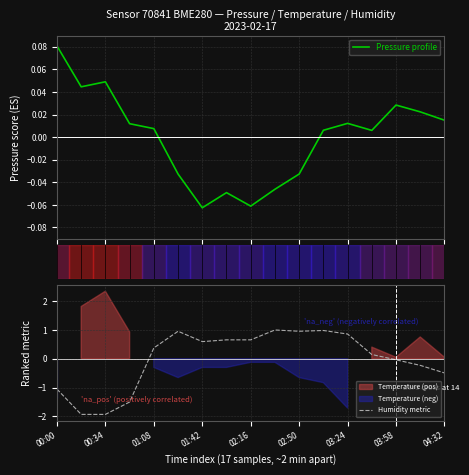

The Humidity metric series shows -1.9 at 00:34. True or false?

True